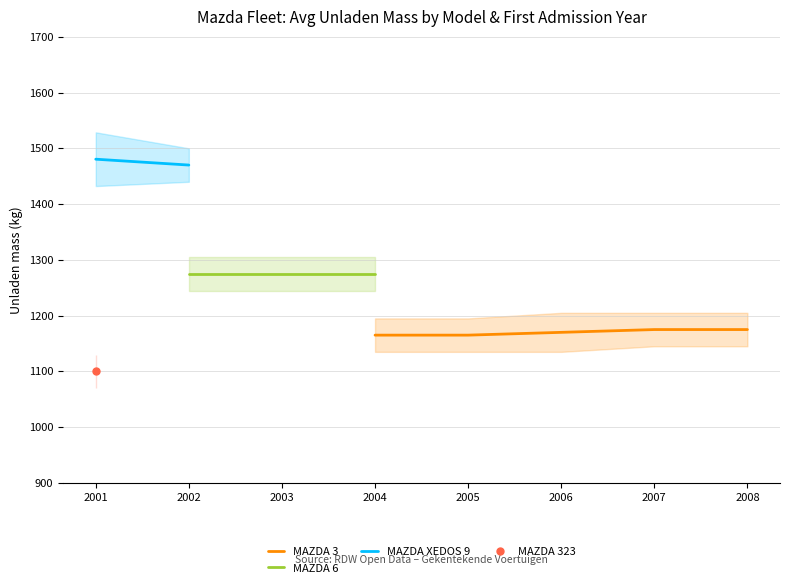

True or false: MAZDA 3 has a value of 1175 at 2008.

True